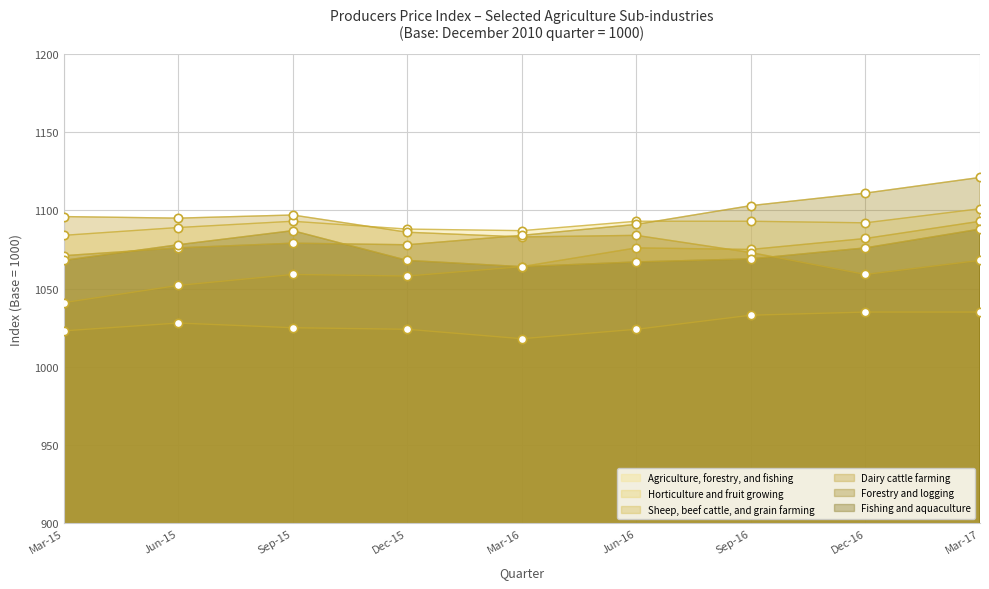

Which category has the lowest value across all series?

Mar-16